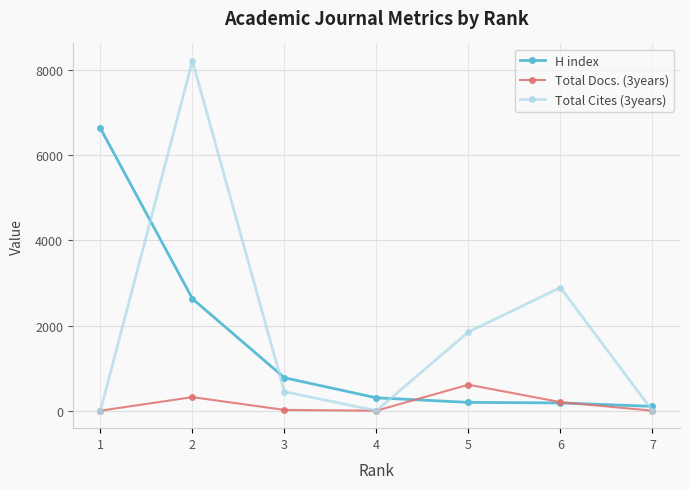

What is the total value across all series at 1?

6631